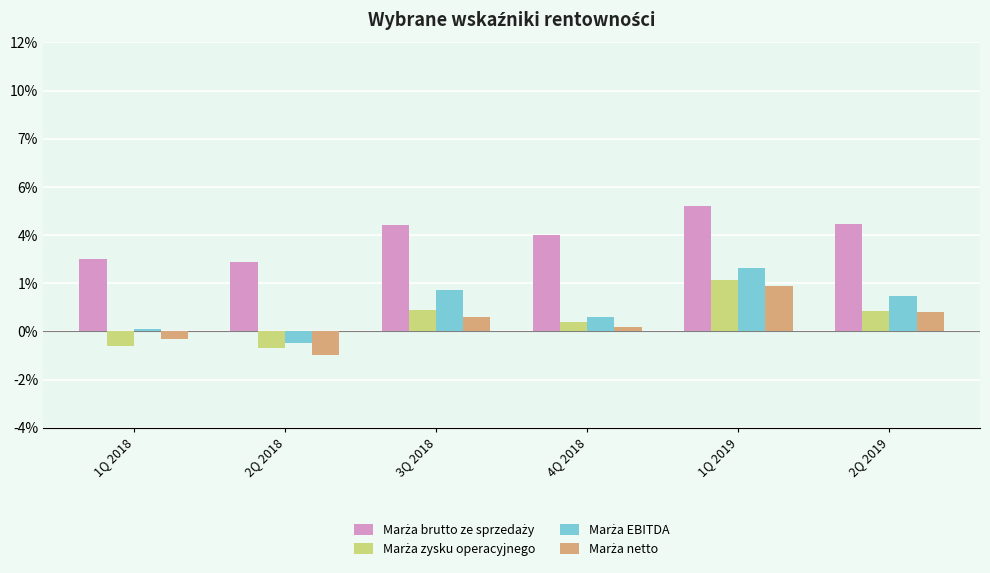

Does the chart contain stacked bars?

No